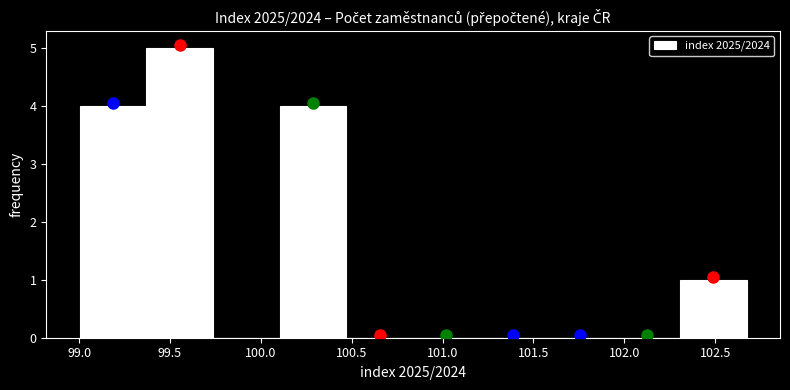

Reading left to right, transcribe this chart: for each bar, give the range it covers on the x-axis and its height. Neither the bar edges nor the heights are printed on the chart, so give them approximately, as read against the axes.

99.00 to 99.35: 4
99.35 to 99.75: 5
99.75 to 100.10: 0
100.10 to 100.45: 4
100.45 to 100.85: 0
100.85 to 101.20: 0
101.20 to 101.55: 0
101.55 to 101.95: 0
101.95 to 102.30: 0
102.30 to 102.65: 1